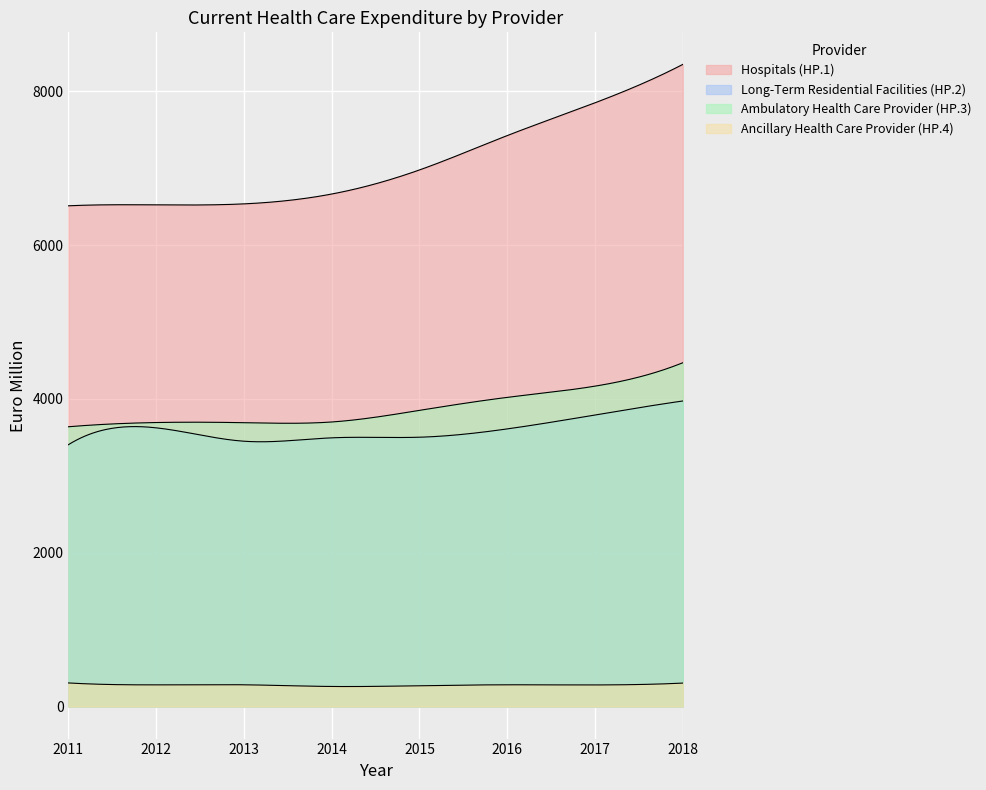

How many distinct data groups are displayed?

4